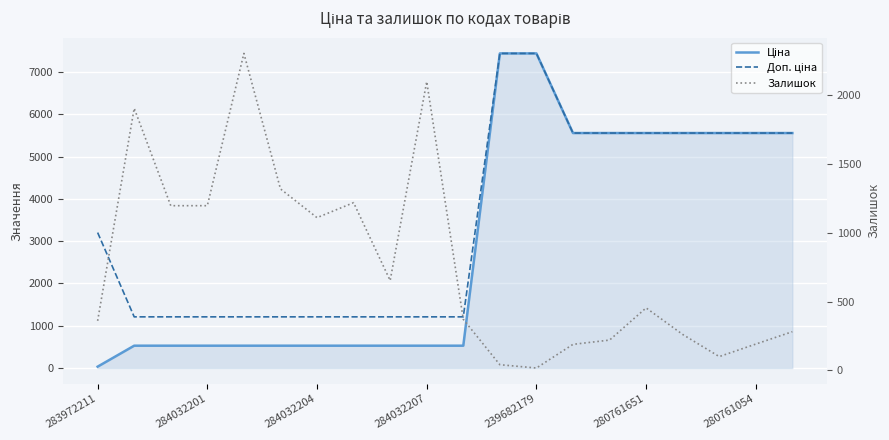

What is the spread (max minus min) of values at 284032204?

682.5